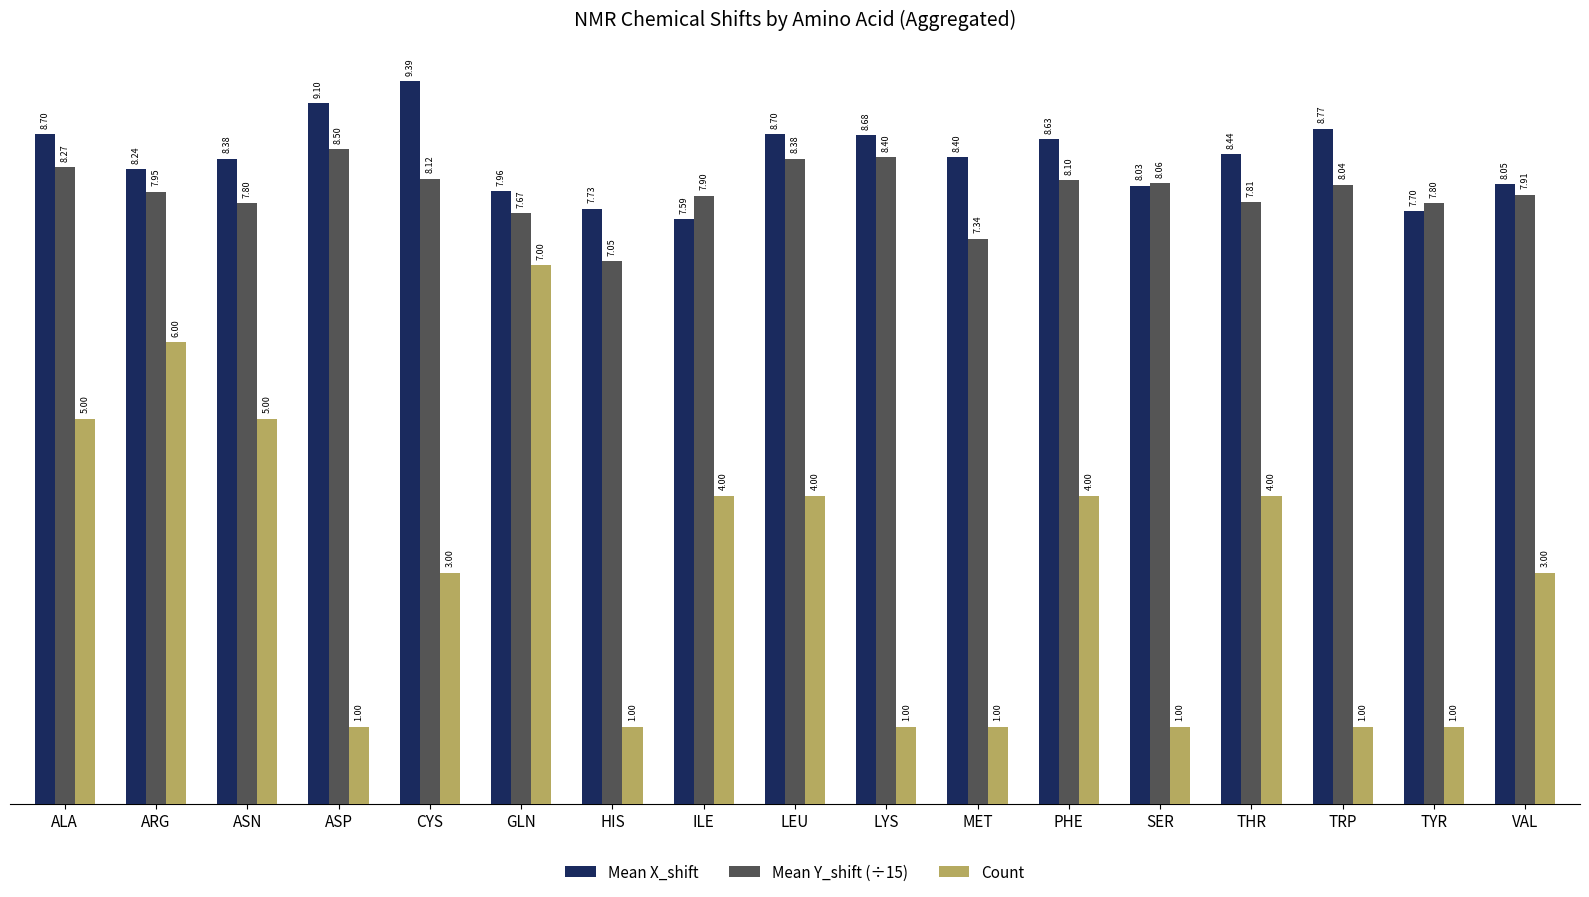

What value does the Count series have at LYS?

1.0